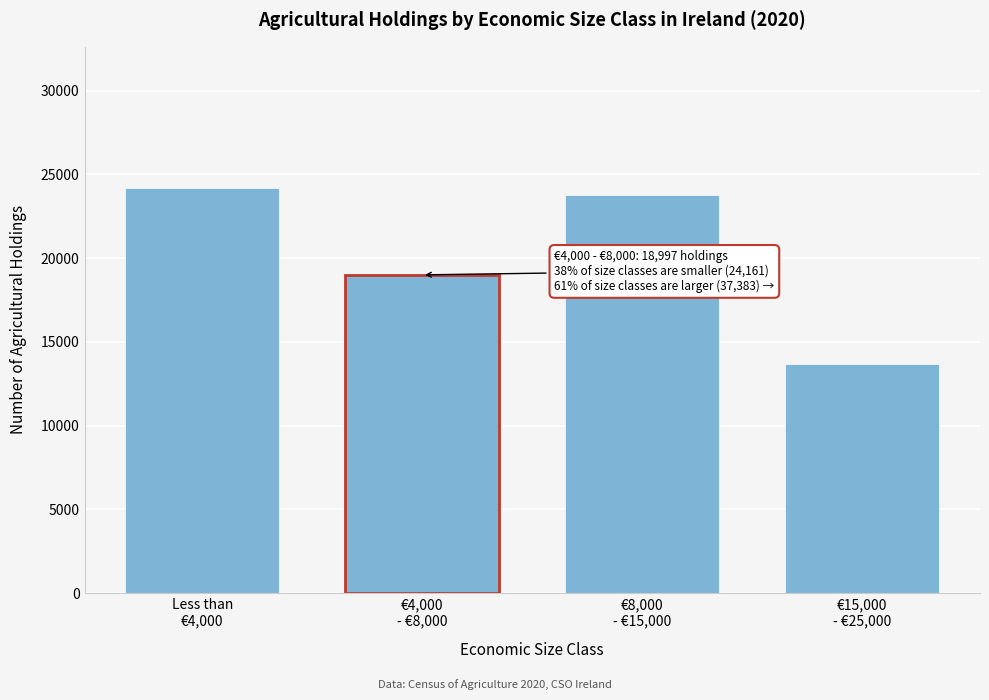

Reading left to right, what are all the values shown in this chart?

24161	18997	23738	13645